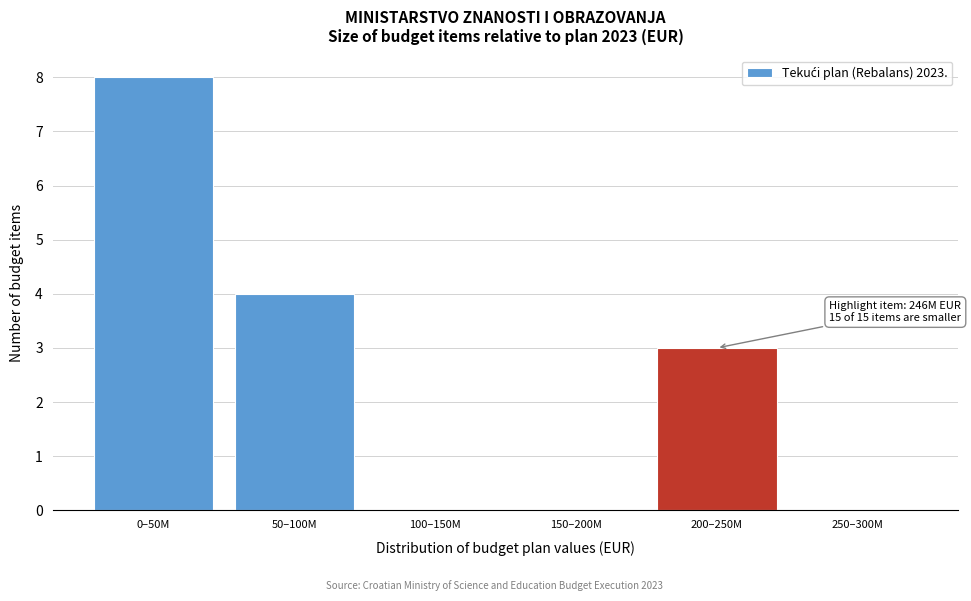

Reading left to right, what are all the values shown in this chart?

0–50M=8	50–100M=4	100–150M=0	150–200M=0	200–250M=3	250–300M=0